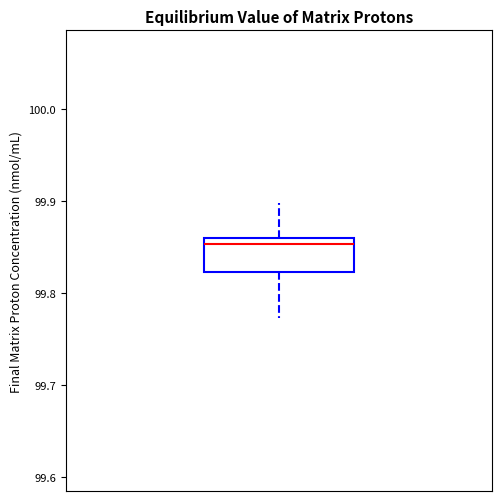

Read this box plot against the y-axis: the position of the median line, the range covered by the box, and the ends of both whiskers. The values are not printed on the chart, so give them approximately, as read against the axis.

median 99.85, box 99.82 to 99.86, whiskers 99.77 to 99.90